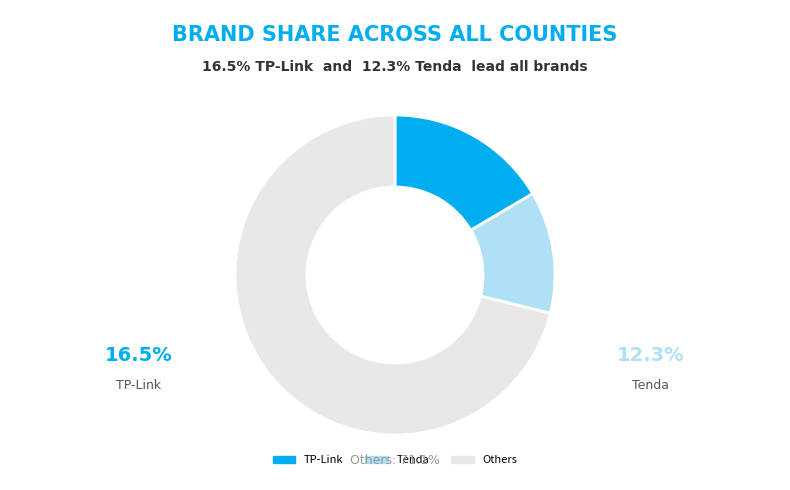

Does any single category account for the majority?

Yes